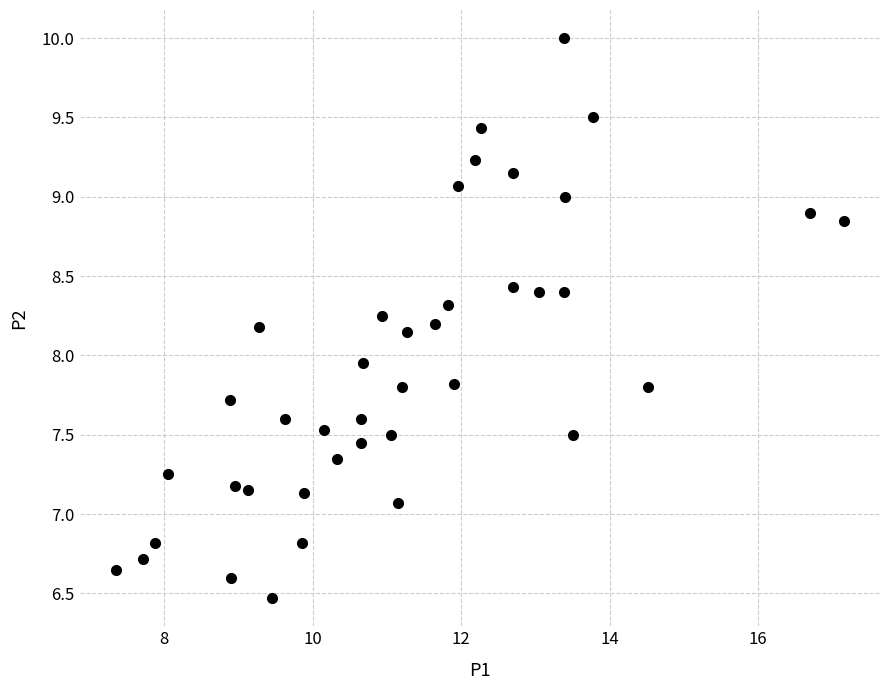

What is the range of Y values (max minus min)?

3.5